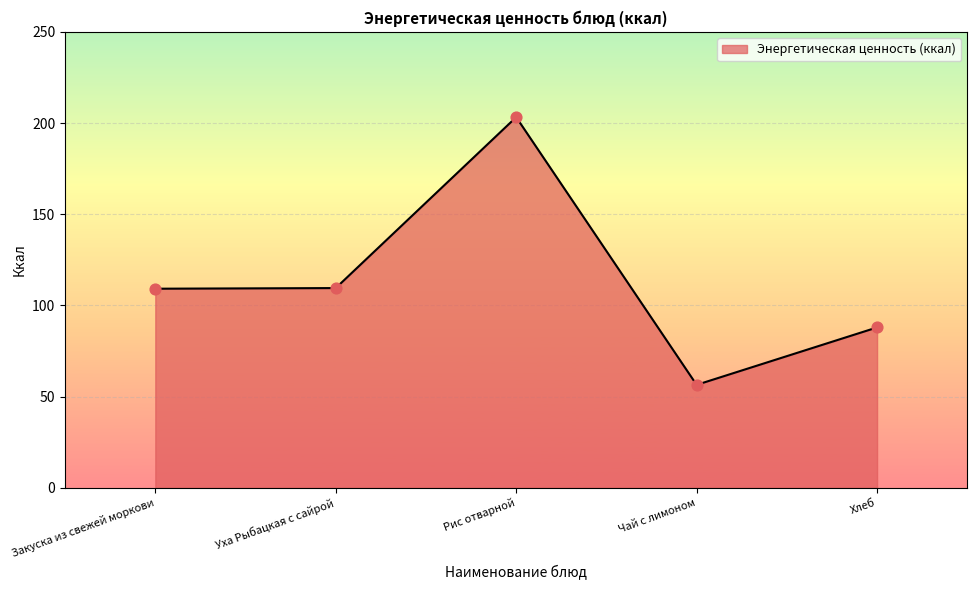

At which category does the chart reach its peak across all series?

Рис отварной